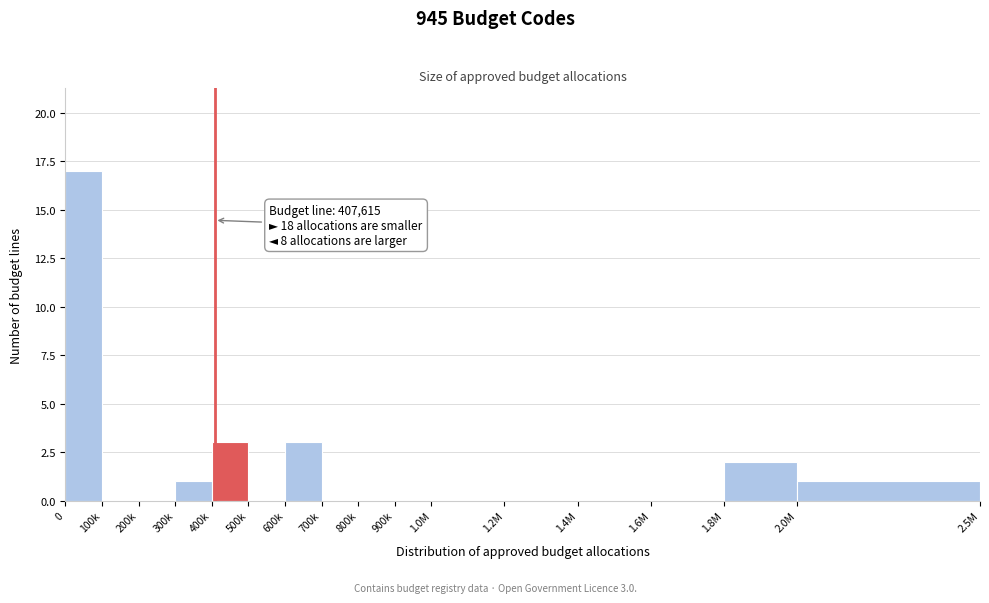

Reading left to right, list all the values displayed in this chart.

0=17	100k=0	200k=0	300k=1	400k=3	500k=0	600k=3	700k=0	800k=0	900k=0	1.0M=0	1.2M=0	1.4M=0	1.6M=0	1.8M=2	2.0M=1